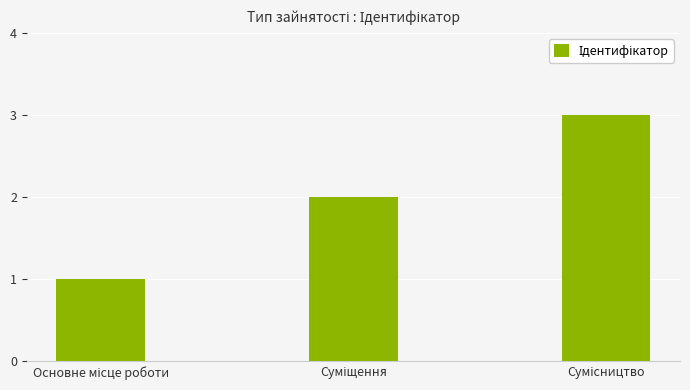

What is the sum of all values?

6